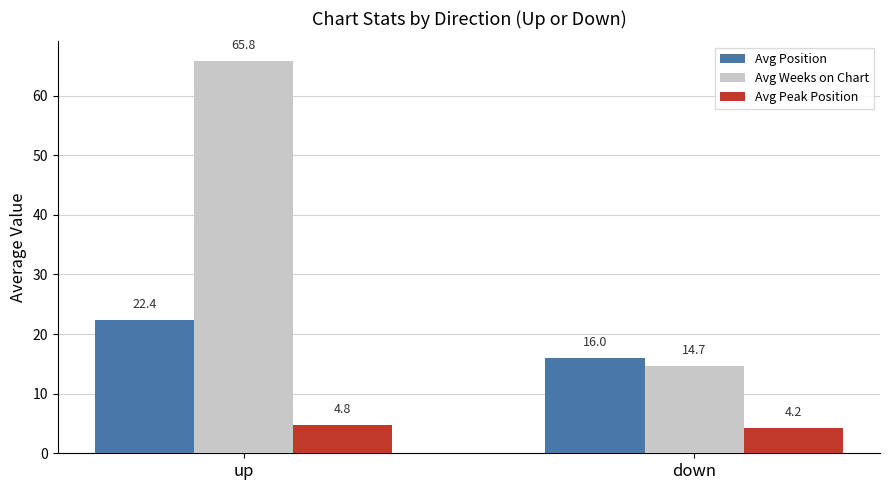

True or false: Avg Peak Position has a value of 4.2 at down.

True